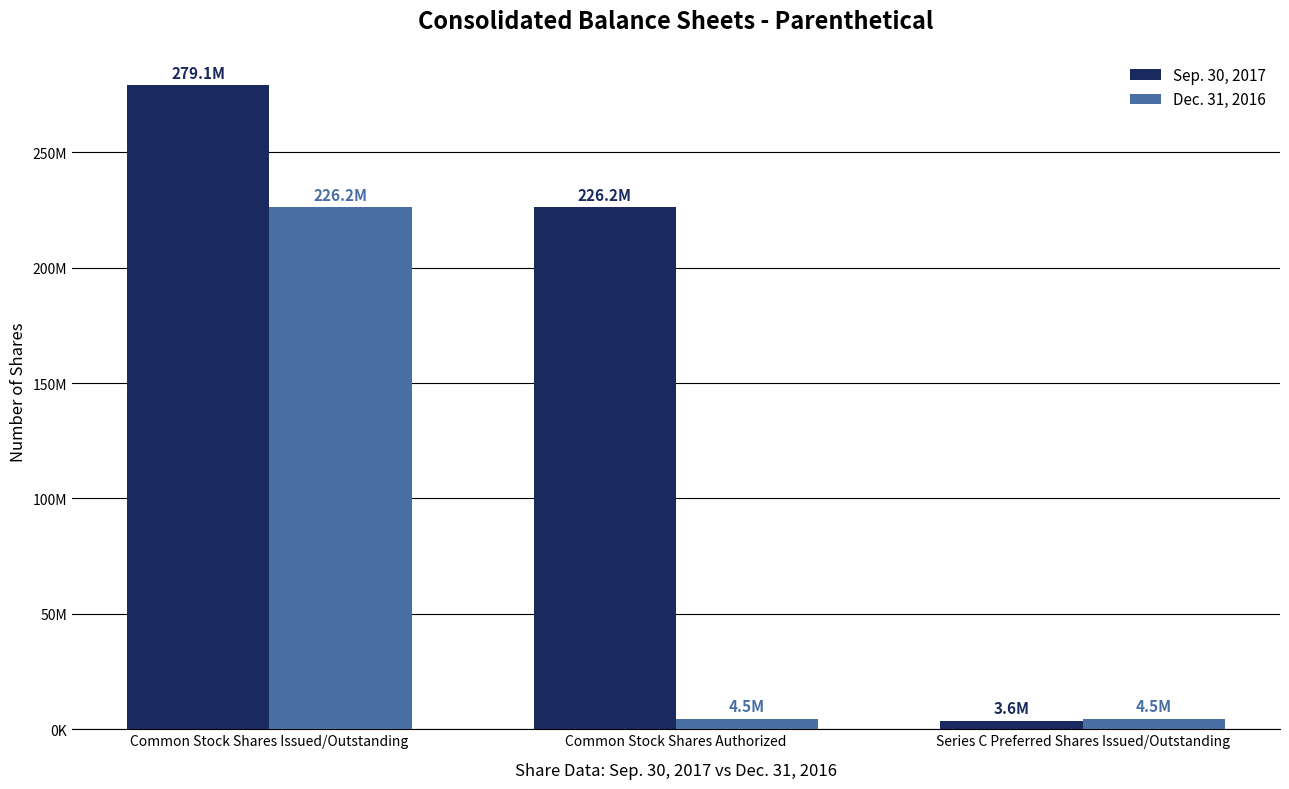

List the series in order of their peak value, highest first.

Sep. 30, 2017, Dec. 31, 2016